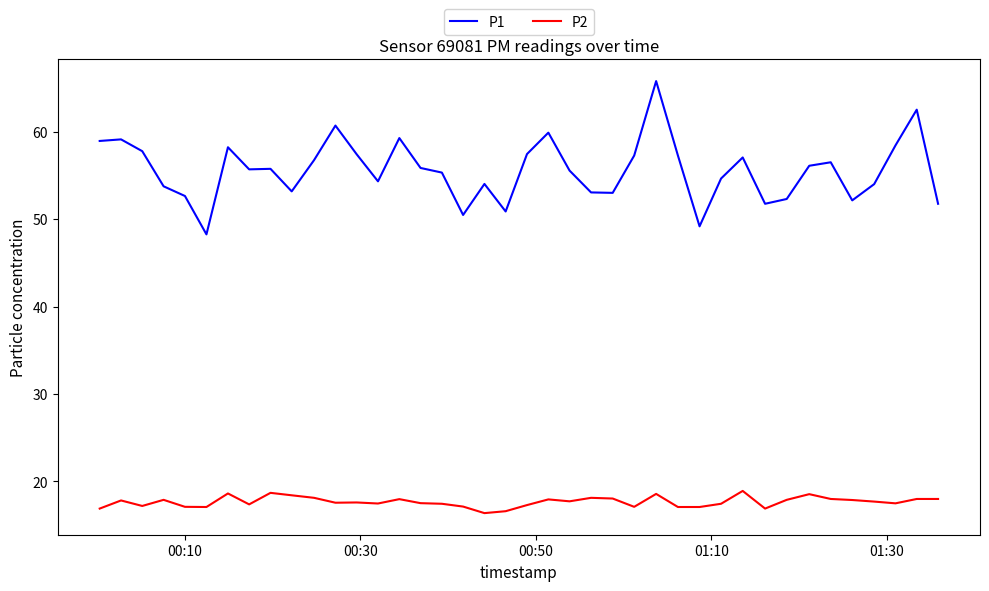

Rank the series by their maximum value, from highest to lowest.

P1, P2